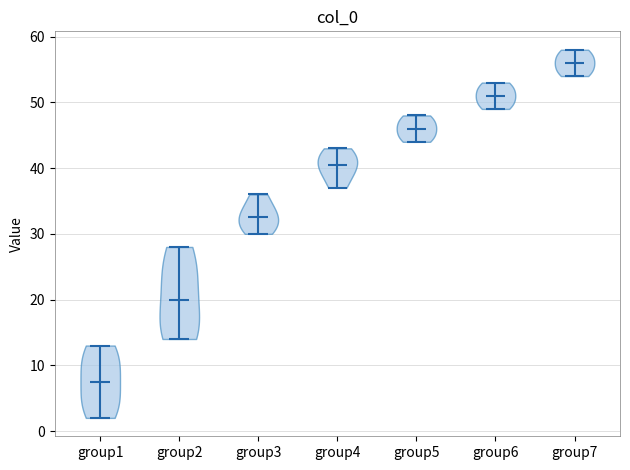

Which violin has the lowest median line?

group1